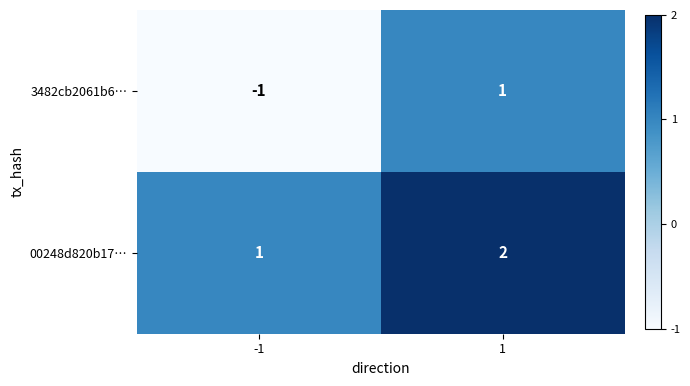

The value of 3482cb2061b6… at 1 is 2. True or false?

False